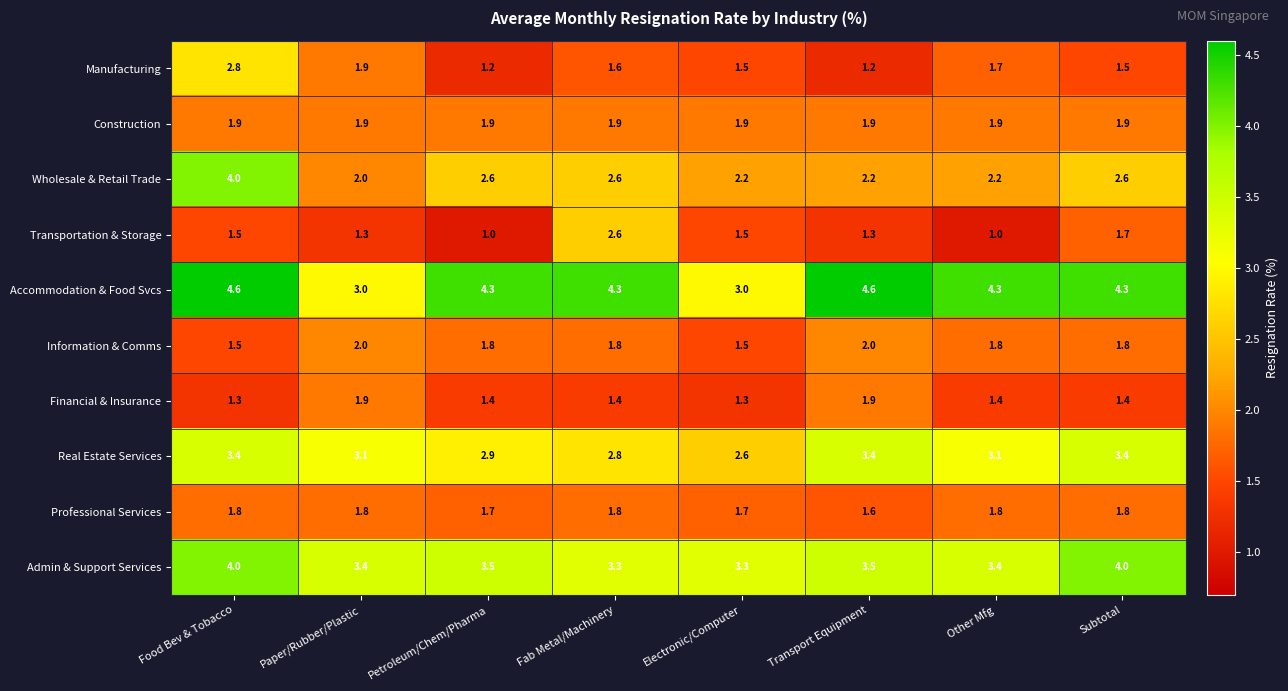

What is the lowest value of the Financial & Insurance series?

1.3